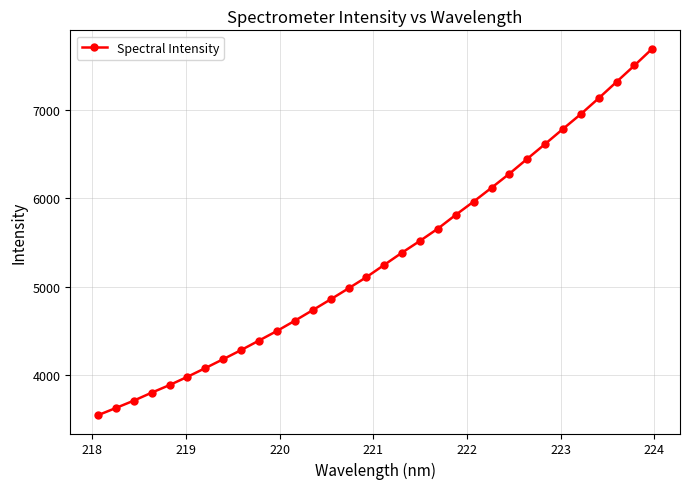

What is the value of the 25th point from the left?

6448.8